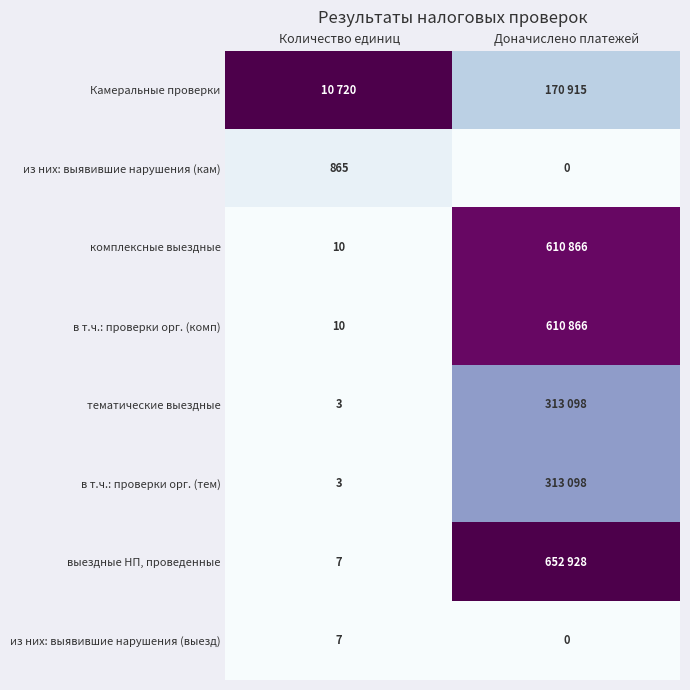

Rank the categories by из них: выявившие нарушения (кам) value from highest to lowest.

Количество единиц, Доначислено платежей